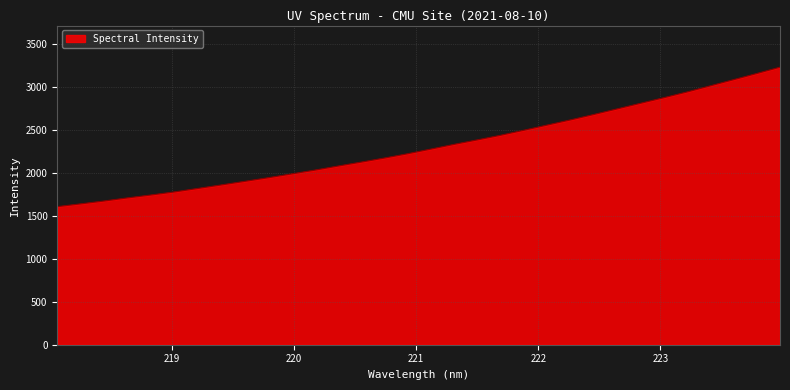

What is the smallest value displayed?

1609.8